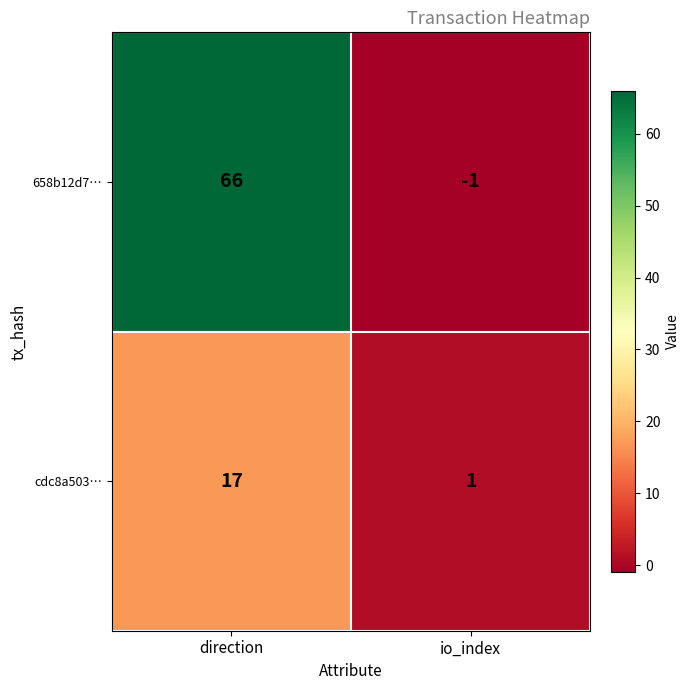

The cdc8a503… series shows 12 at direction. True or false?

False